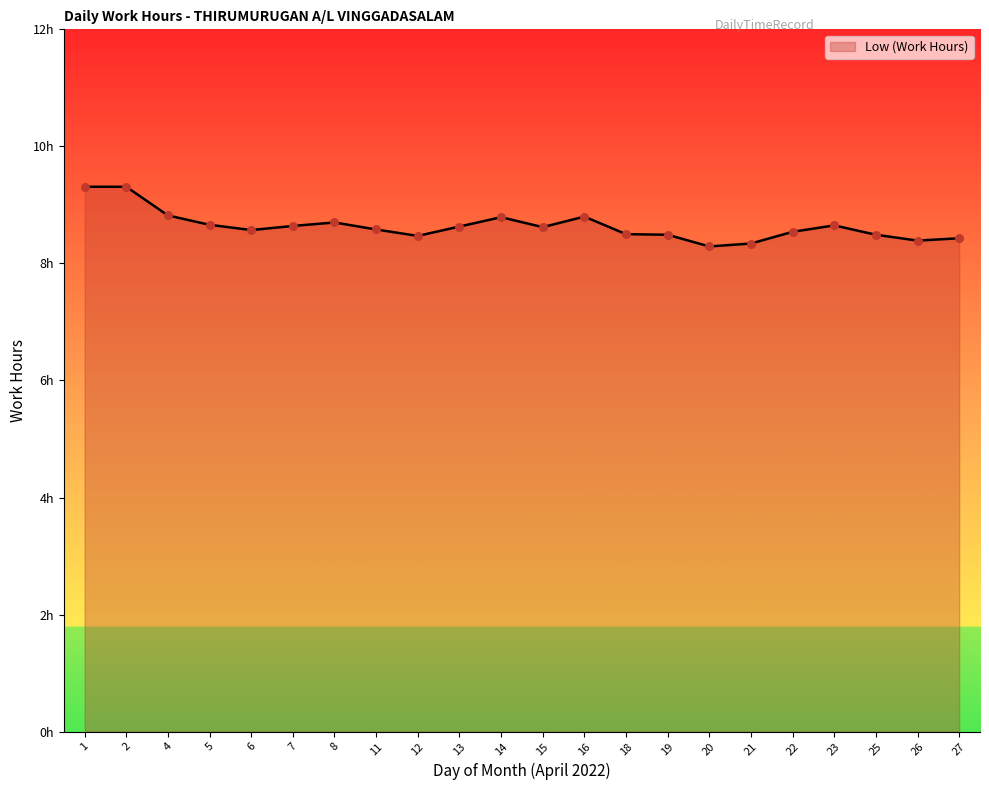

What is the change in value from 7 to 20?

-0.4